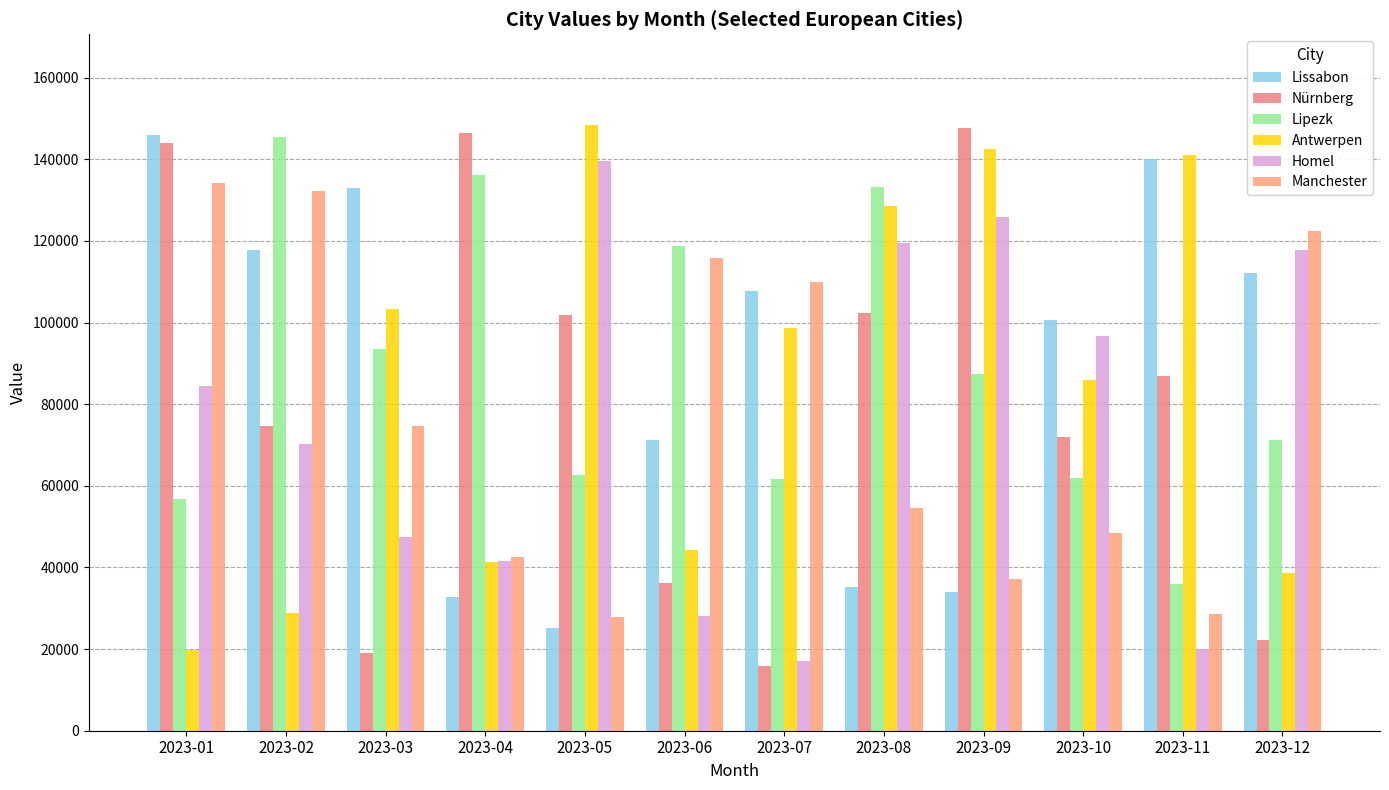

At which label does Lissabon reach its peak?

2023-01